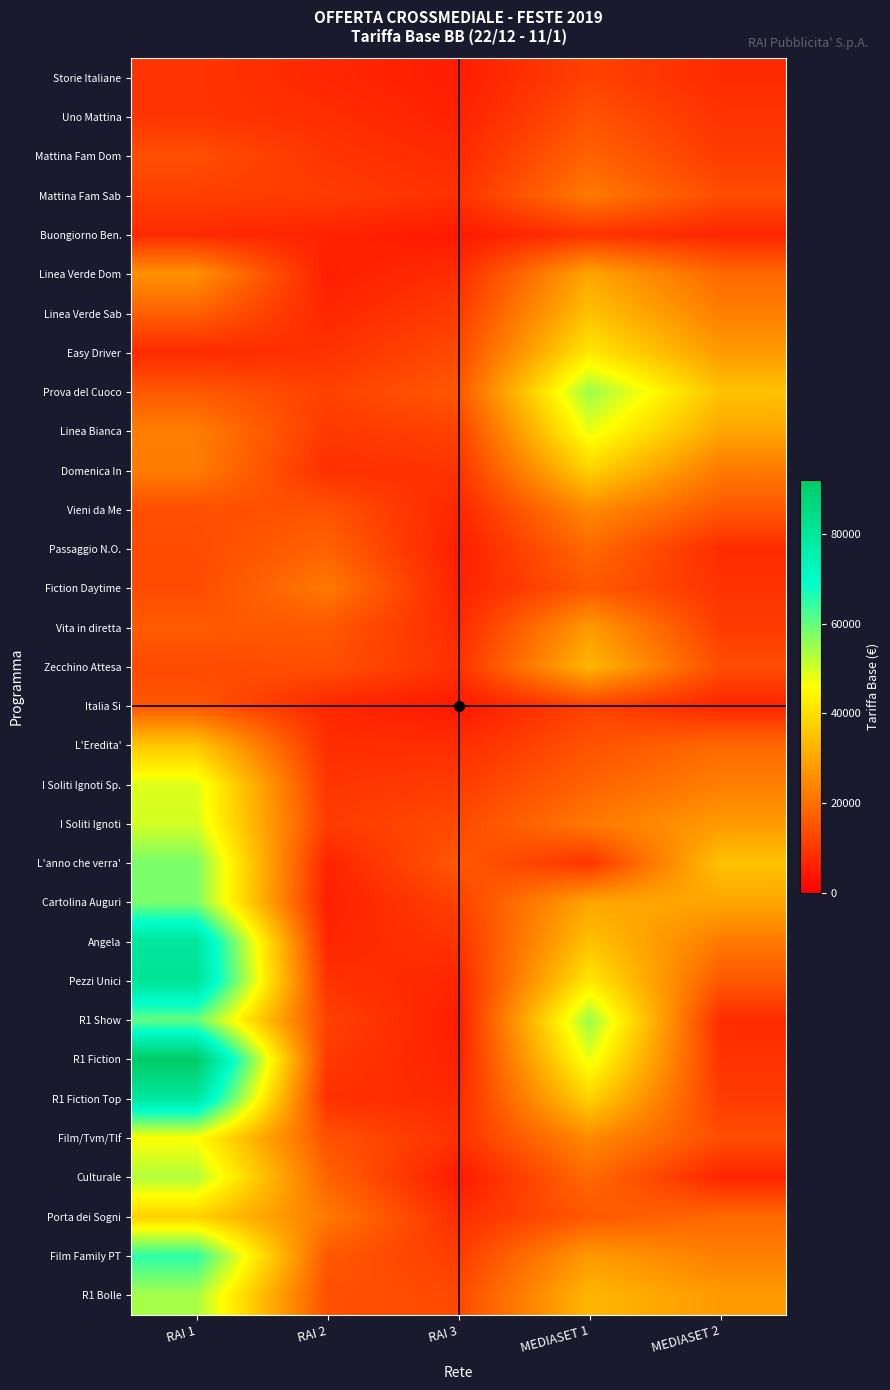

List the series in order of their peak value, highest first.

R1 Fiction, Pezzi Unici, Angela, R1 Fiction Top, Film Family PT, R1 Show, L'anno che verra', Cartolina Auguri, Prova del Cuoco, R1 Bolle, Culturale, I Soliti Ignoti, I Soliti Ignoti Sp., Linea Bianca, Film/Tvm/Tlf, Easy Driver, Domenica In, Porta dei Sogni, L'Eredita', Linea Verde Sab, Zecchino Attesa, Linea Verde Dom, Vita in diretta, Vieni da Me, Mattina Fam Sab, Fiction Daytime, Passaggio N.O., Mattina Fam Dom, Italia Si, Uno Mattina, Storie Italiane, Buongiorno Ben.